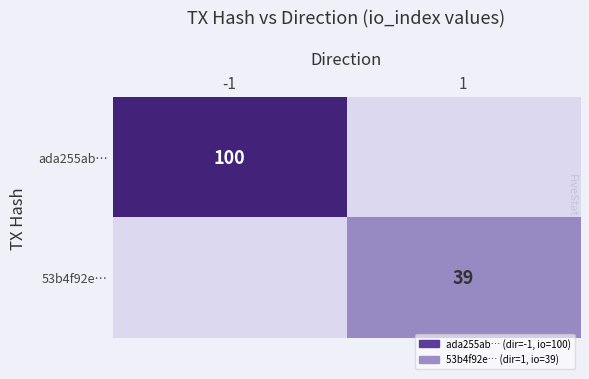

Is it true that ada255ab… equals 100 at -1?

True